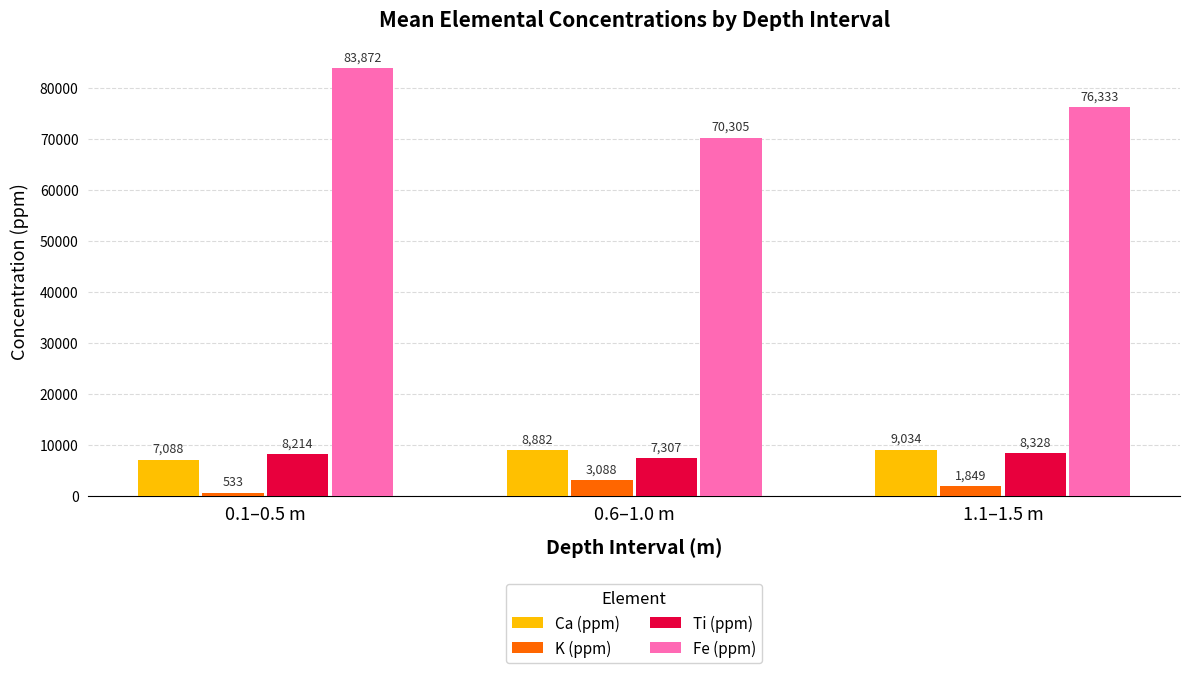

What is the sum of the Ti (ppm) values at 0.6–1.0 m and 0.1–0.5 m?

15521